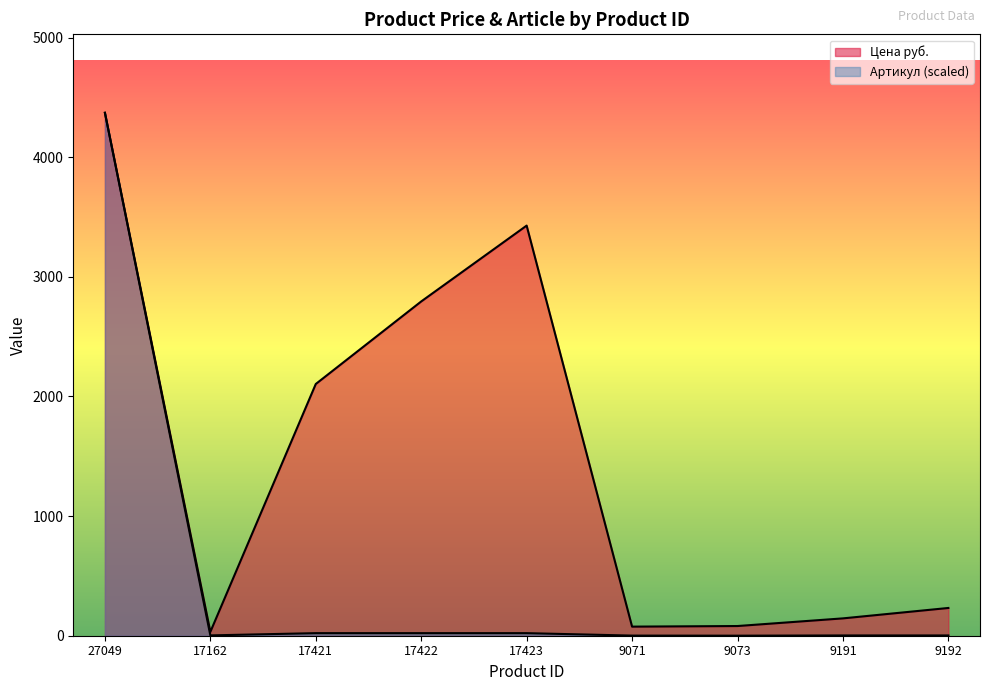

List the series in order of their peak value, highest first.

Цена руб., Артикул